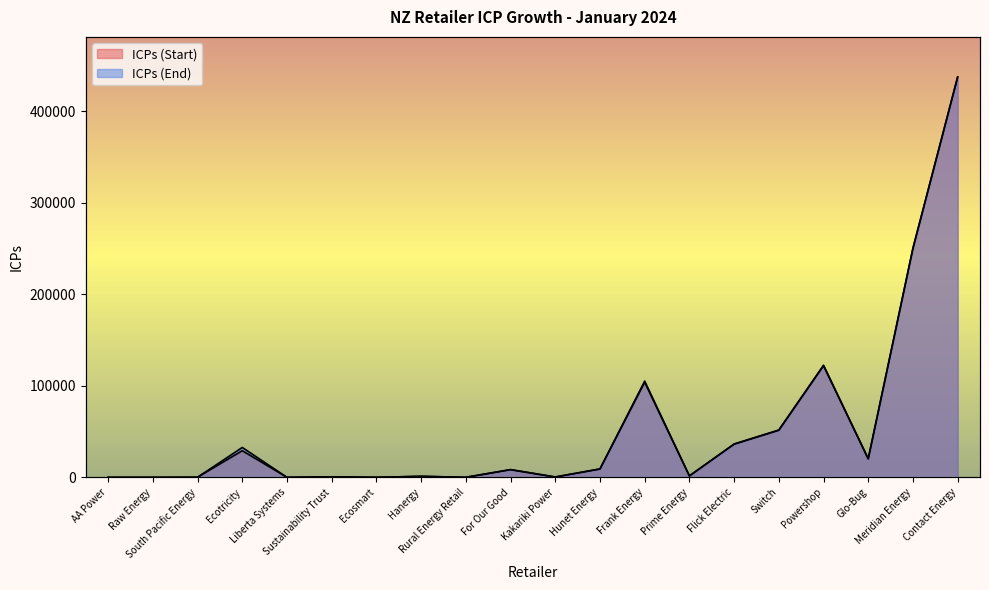

How many data points in ICPs (End) are less than 8475?

10